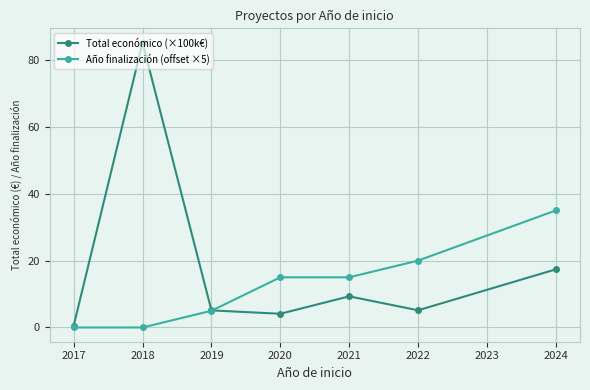

What is the lowest value of the Total económico (×100k€) series?

0.5